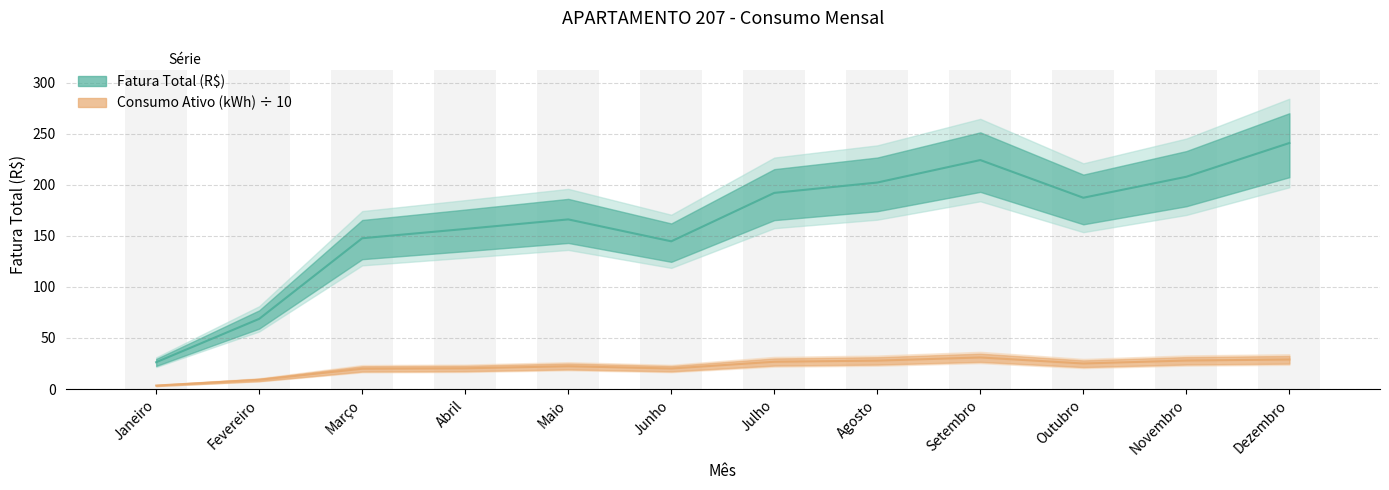

Is the value of Consumo Ativo (kWh) at Abril greater than the value of Fatura Total (R$) at Dezembro?

No